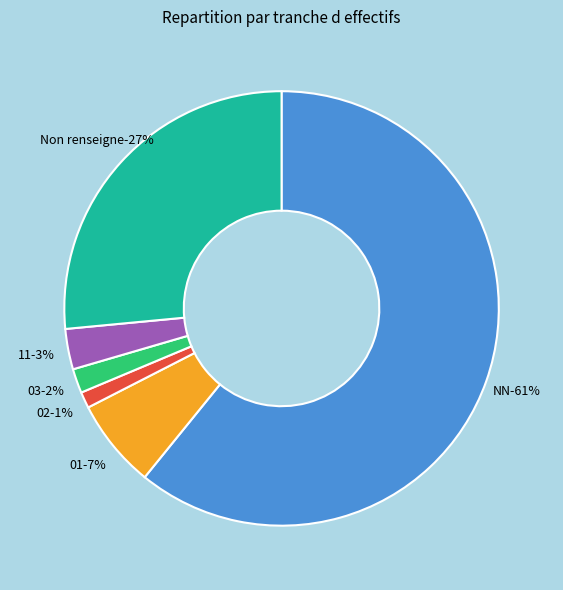

To the nearest percent, what is the average slice percentage?

17%